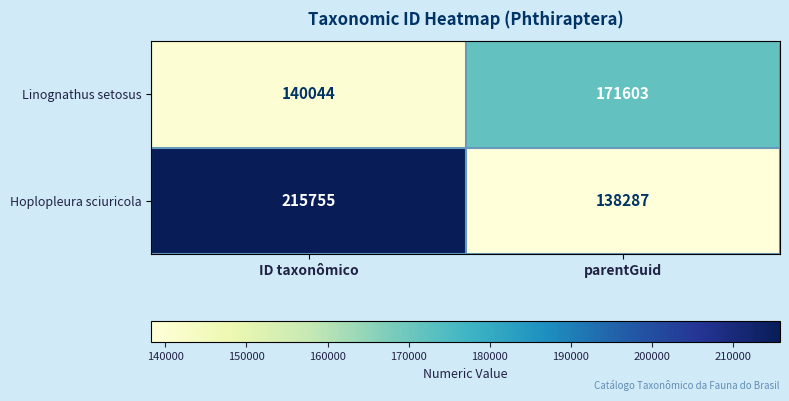

Reading left to right, list all the values displayed in this chart.

Linognathus setosus: ID taxonômico=140044	parentGuid=171603
Hoplopleura sciuricola: ID taxonômico=215755	parentGuid=138287